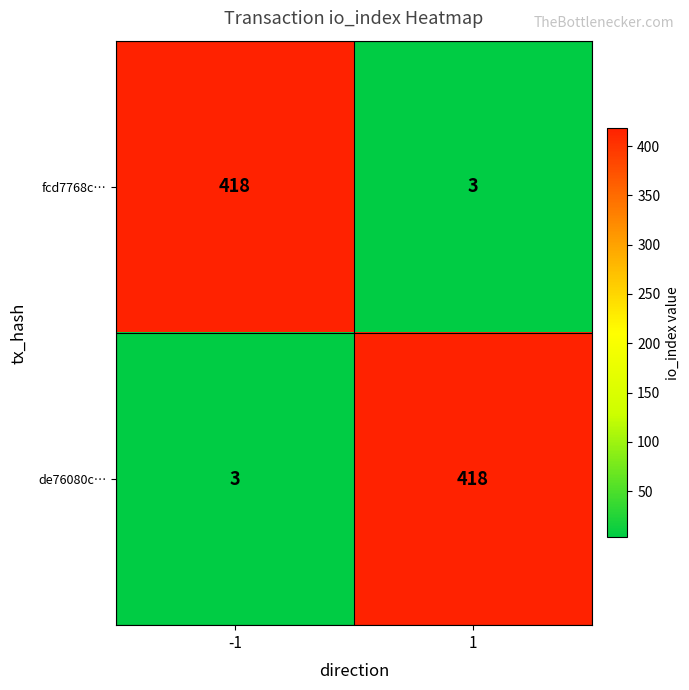

What is the difference between the highest and lowest values at 1?

415